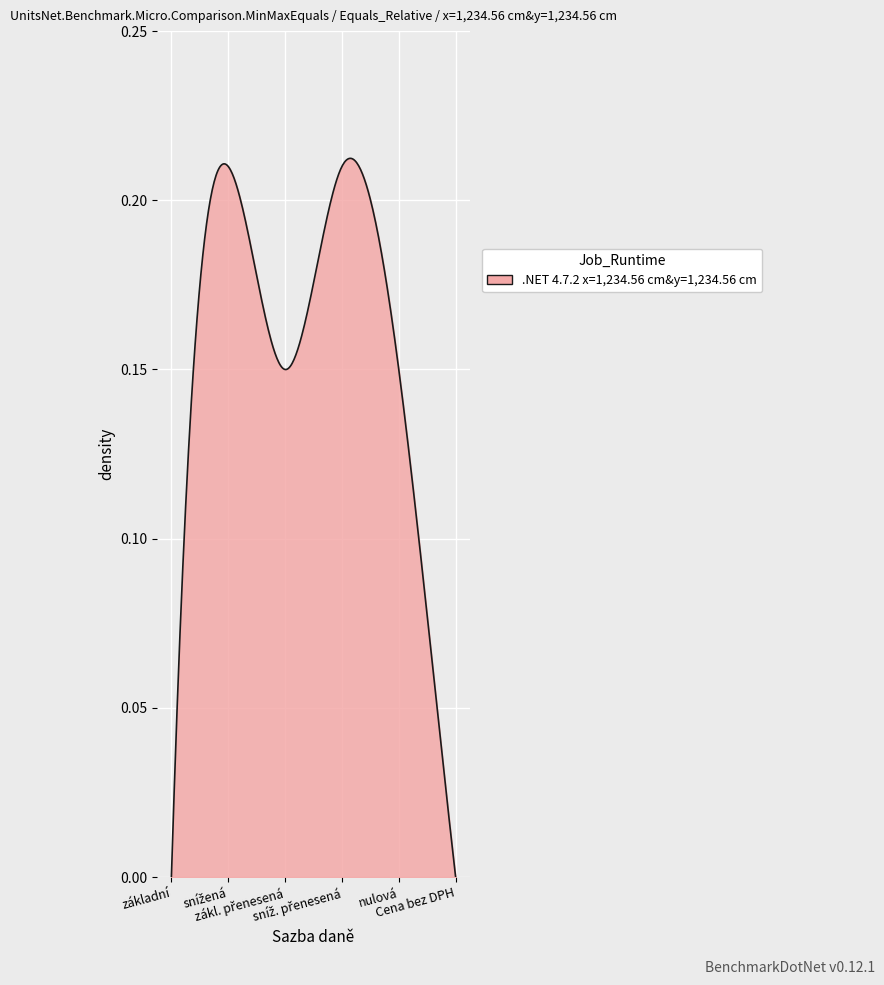

What is the label of the 4th point from the left?

sníž. přenesená